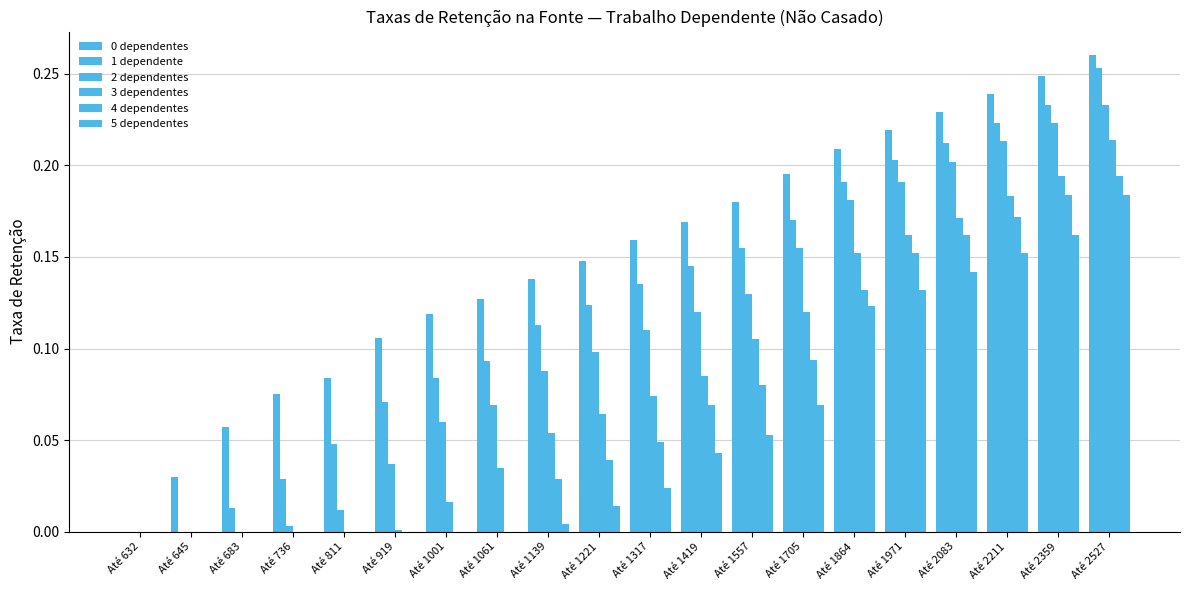

Rank the series at Até 1419 from highest to lowest value.

0 dependentes, 1 dependente, 2 dependentes, 3 dependentes, 4 dependentes, 5 dependentes